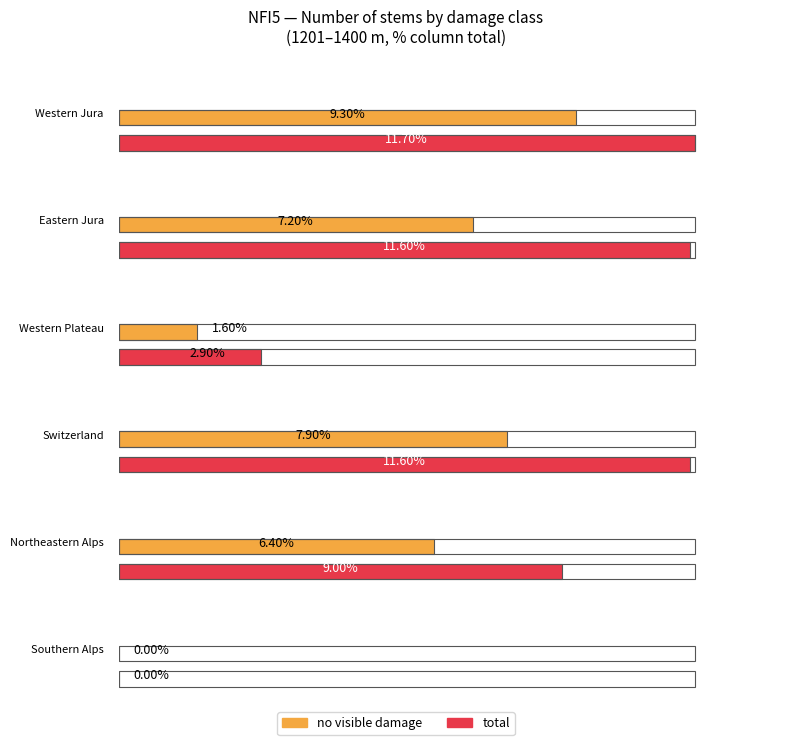

At which category is the sum across all series the highest?

Western Jura